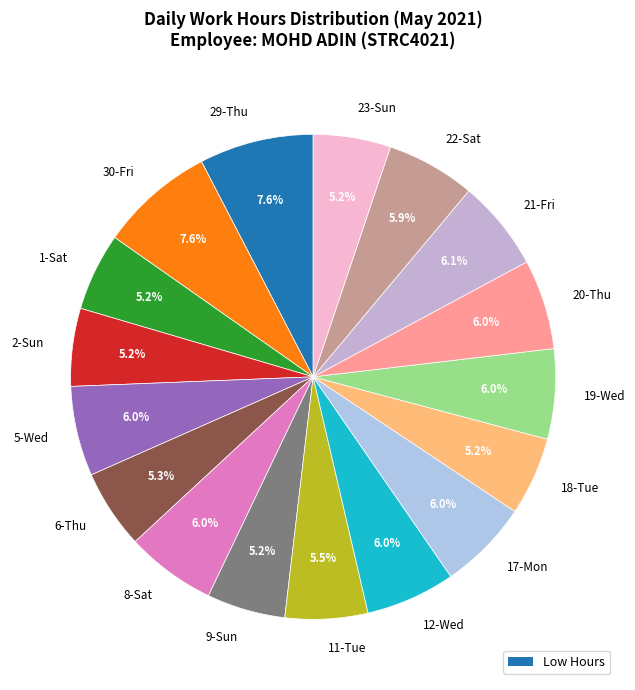

What percentage do 12-Wed and 11-Tue together represent?

11.5%